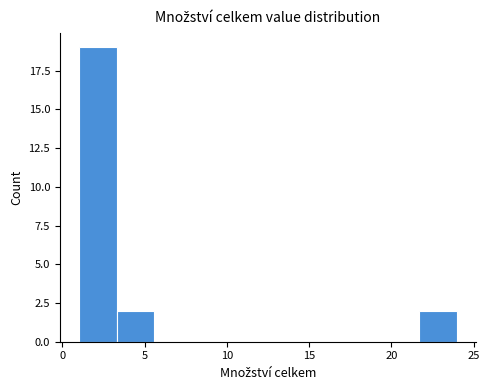

Which range on the x-axis has the tallest bar?

1.0 to 3.3